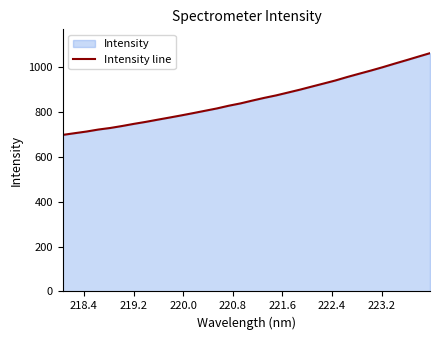

What is the greatest value displayed?

1062.5